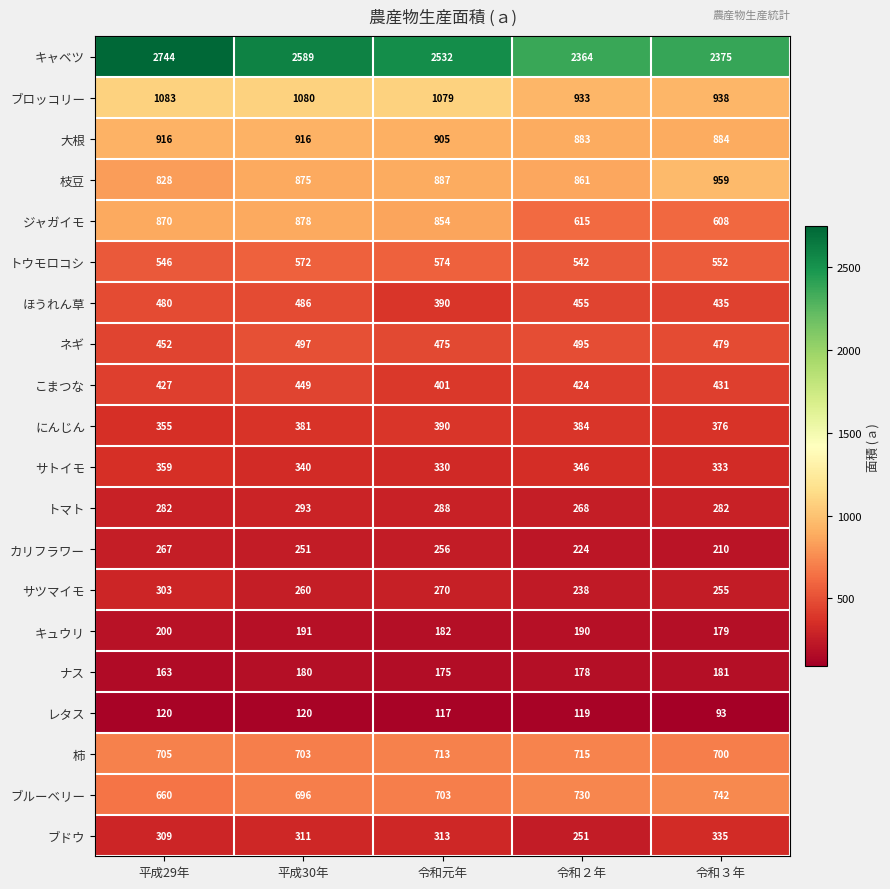

Rank the series by their maximum value, from lowest to highest.

レタス, ナス, キュウリ, カリフラワー, トマト, サツマイモ, ブドウ, サトイモ, にんじん, こまつな, ほうれん草, ネギ, トウモロコシ, 柿, ブルーベリー, ジャガイモ, 大根, 枝豆, ブロッコリー, キャベツ